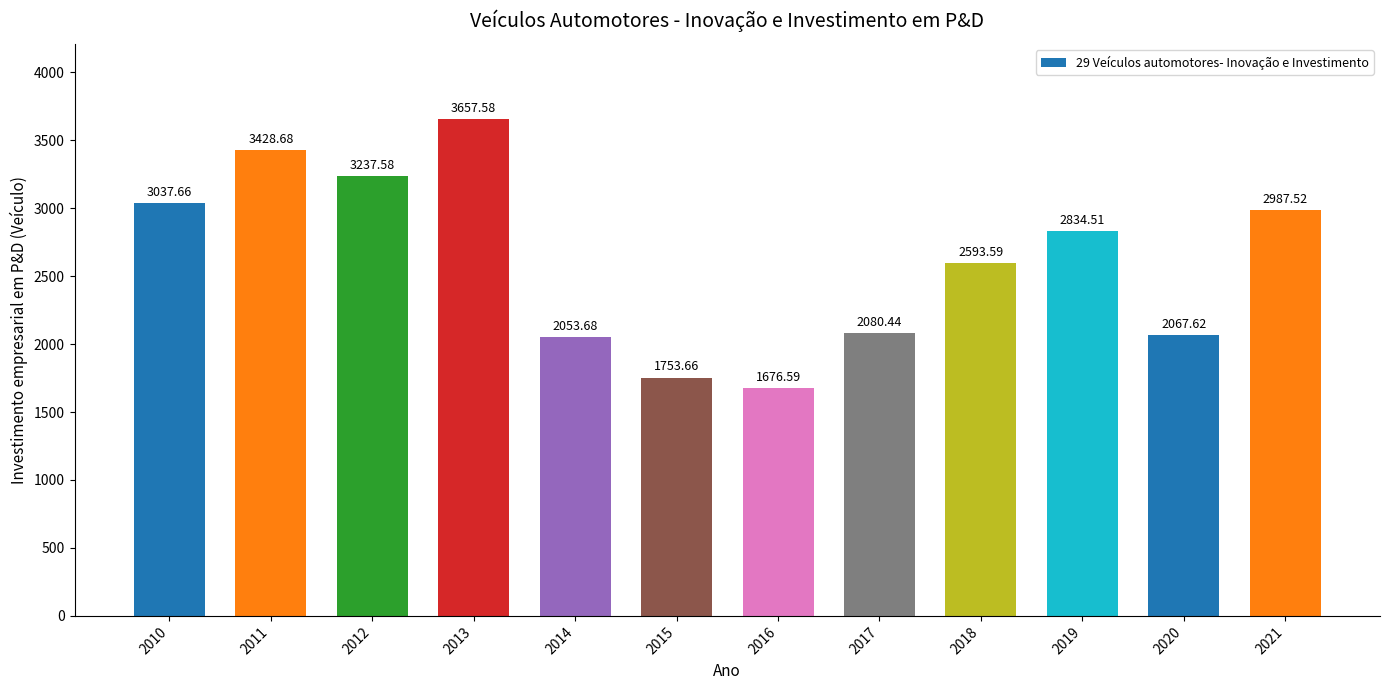

Reading right to left, list all the values displayed in this chart.

2021=2987.5	2020=2067.6	2019=2834.5	2018=2593.6	2017=2080.4	2016=1676.6	2015=1753.7	2014=2053.7	2013=3657.6	2012=3237.6	2011=3428.7	2010=3037.7